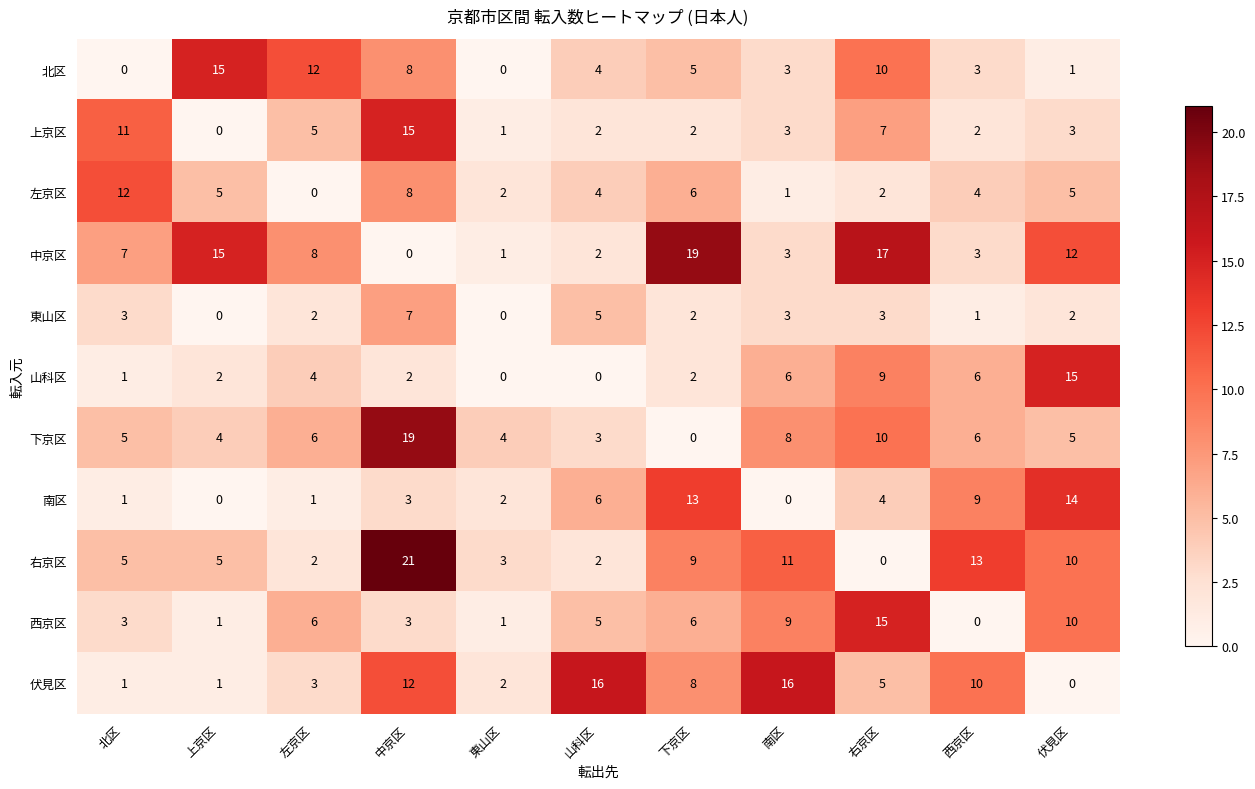

Between 右京区 and 西京区, which series saw the biggest shift?

西京区